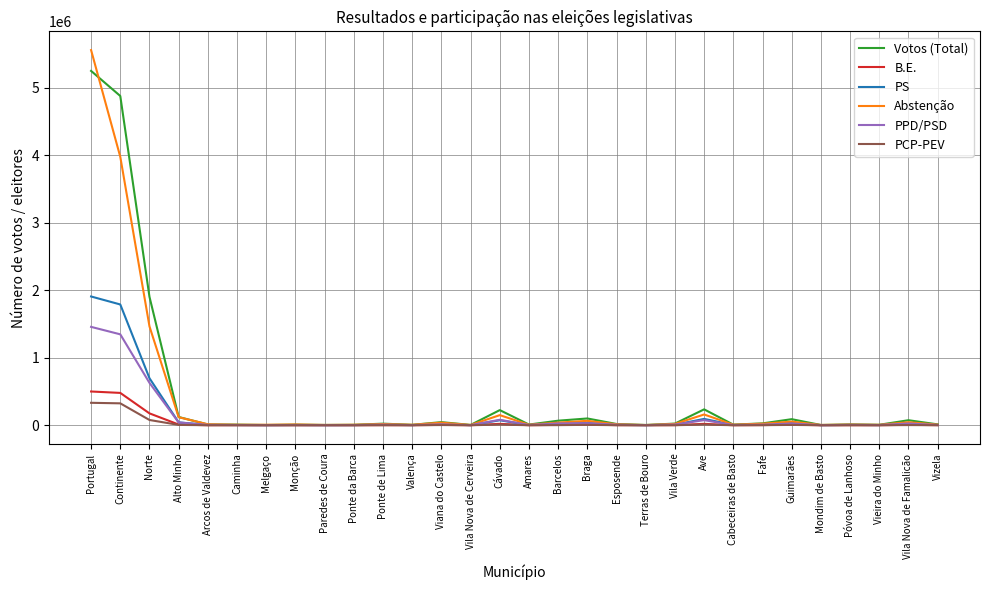

Where is PPD/PSD nearest to the value 729373?

Norte